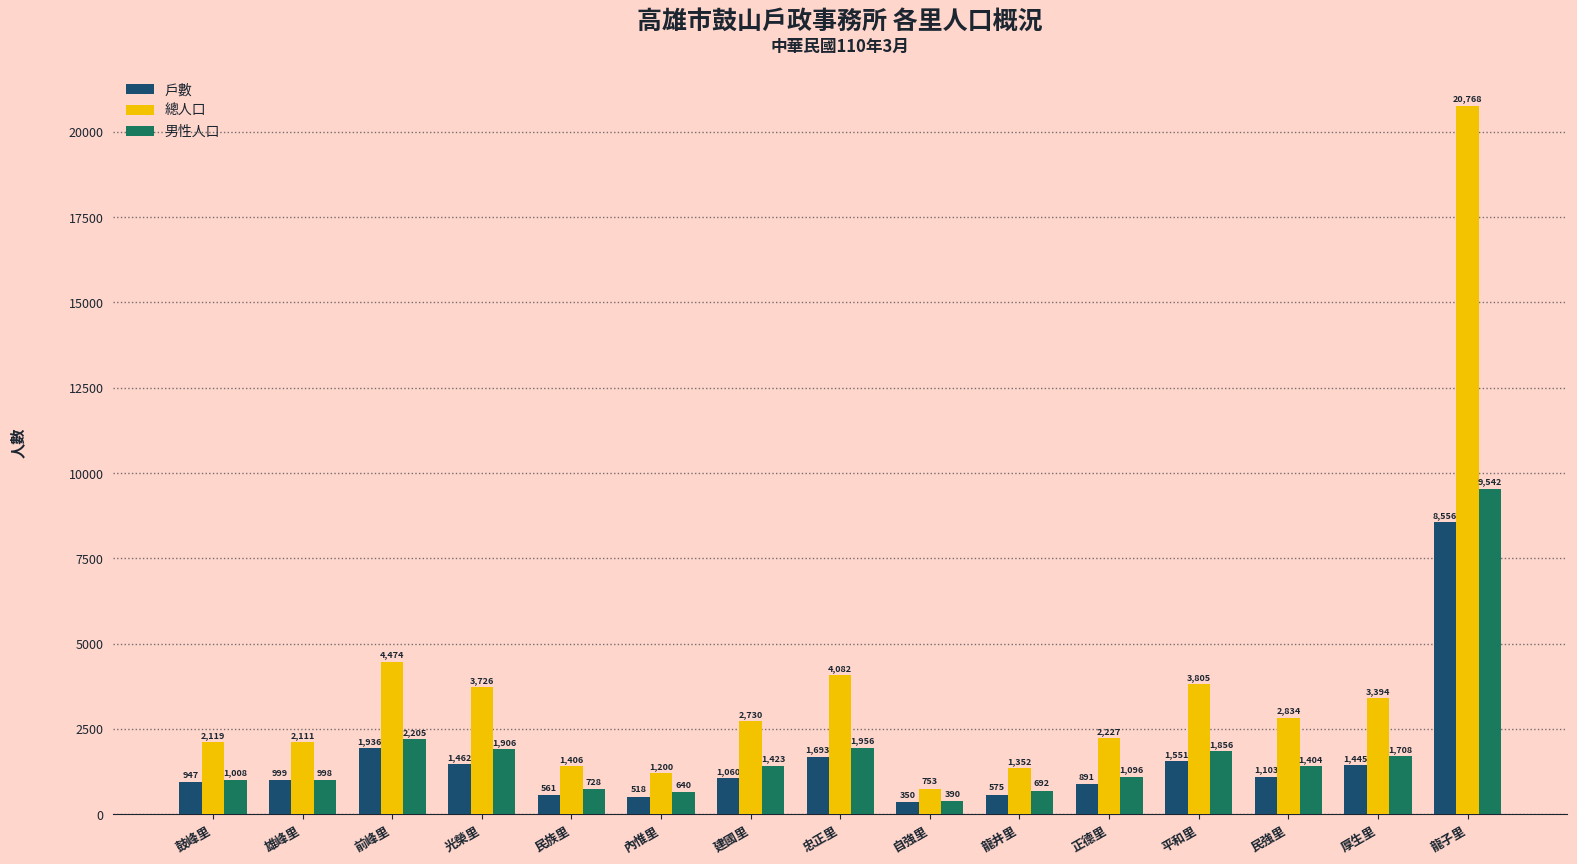

What is the difference between the highest and lowest values at 民族里?

845